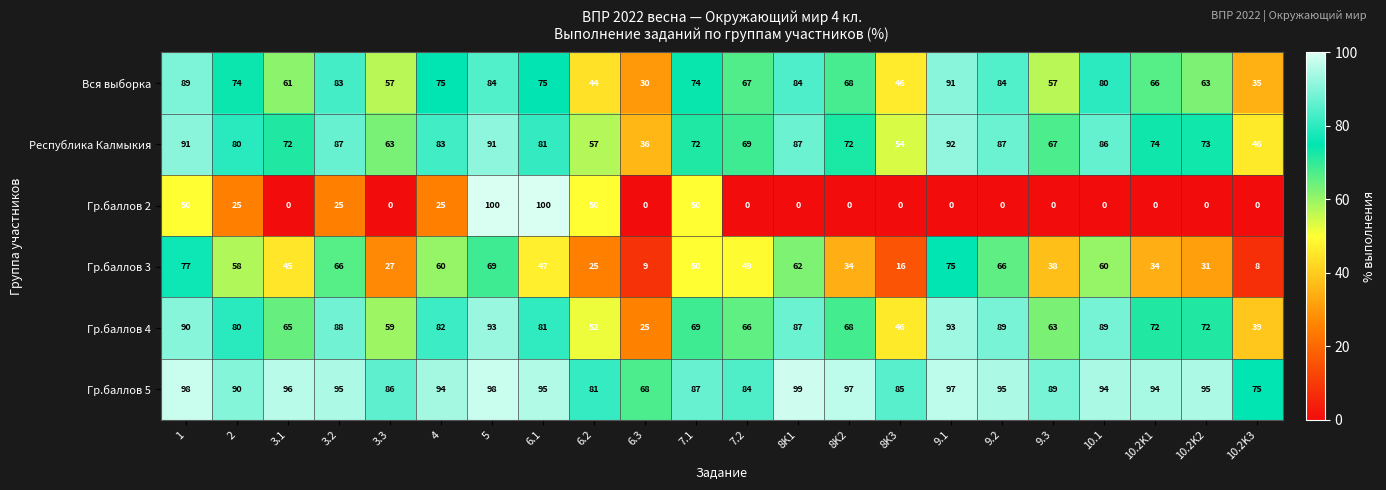

How many data points does each series have?

22